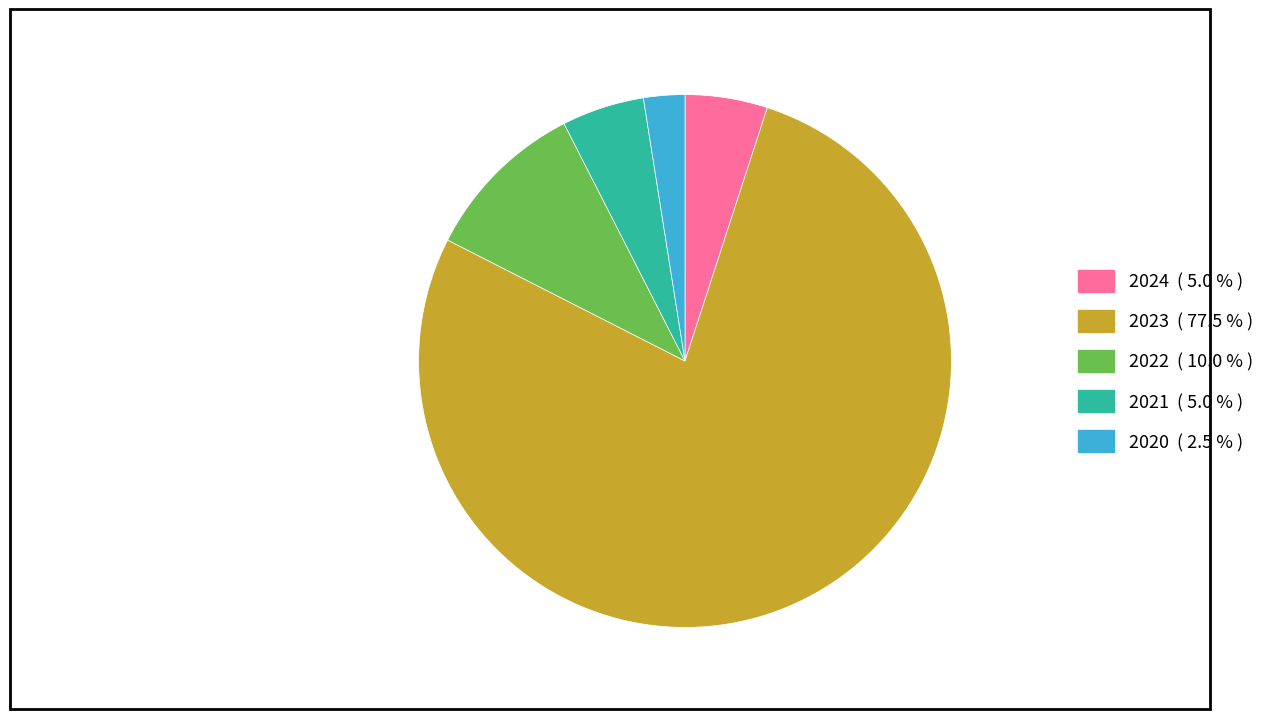

Approximately how many times larger is the value at 2022 compared to 2024?

2.0